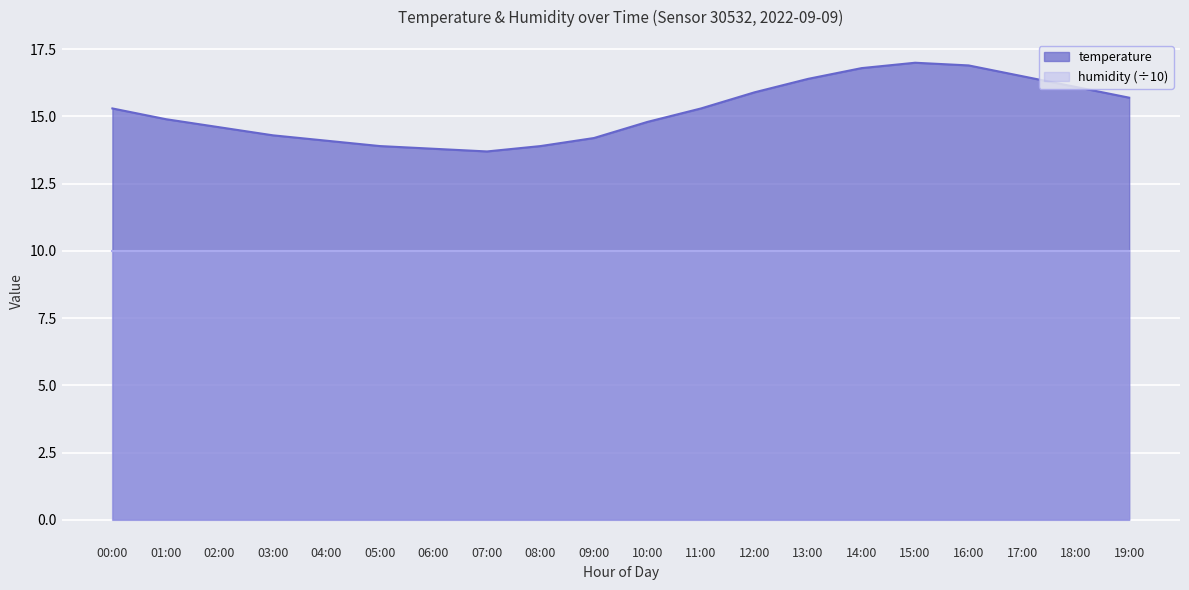

List the labels in order of value, smallest first.

07:00, 06:00, 05:00, 08:00, 04:00, 09:00, 03:00, 02:00, 10:00, 01:00, 00:00, 11:00, 19:00, 12:00, 18:00, 13:00, 17:00, 14:00, 16:00, 15:00